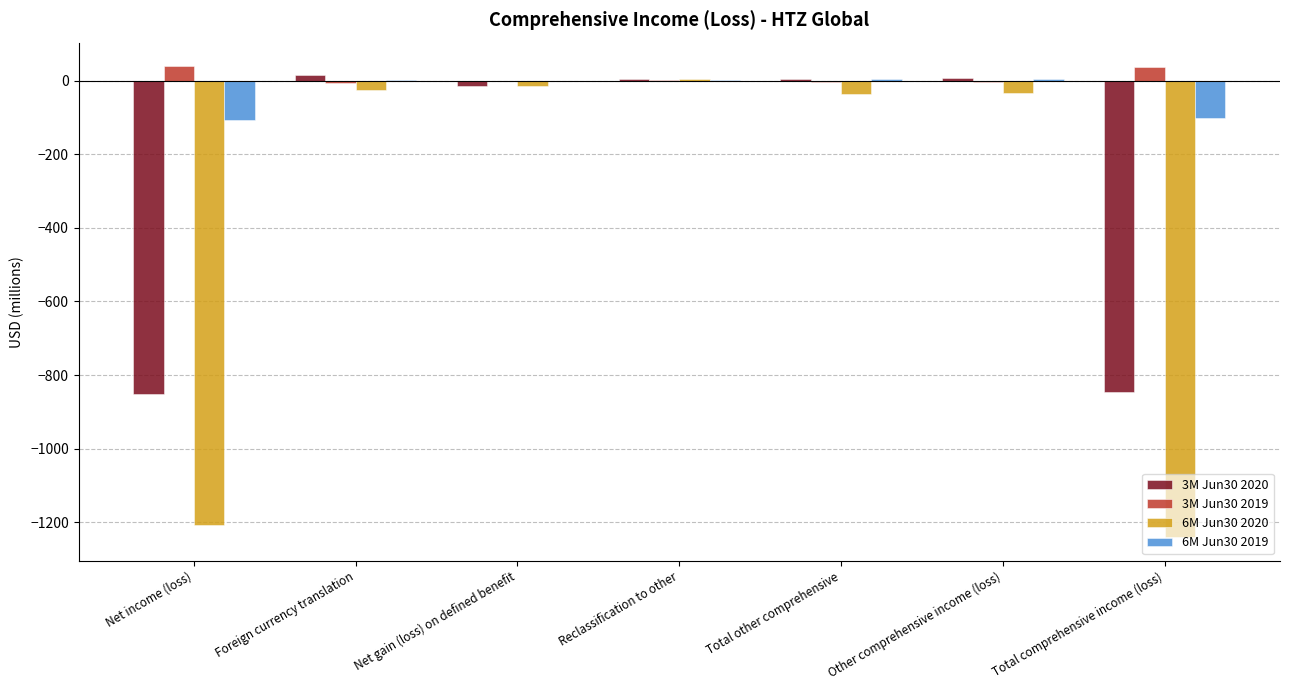

What are all the series names shown in the legend?

3M Jun30 2020, 3M Jun30 2019, 6M Jun30 2020, 6M Jun30 2019